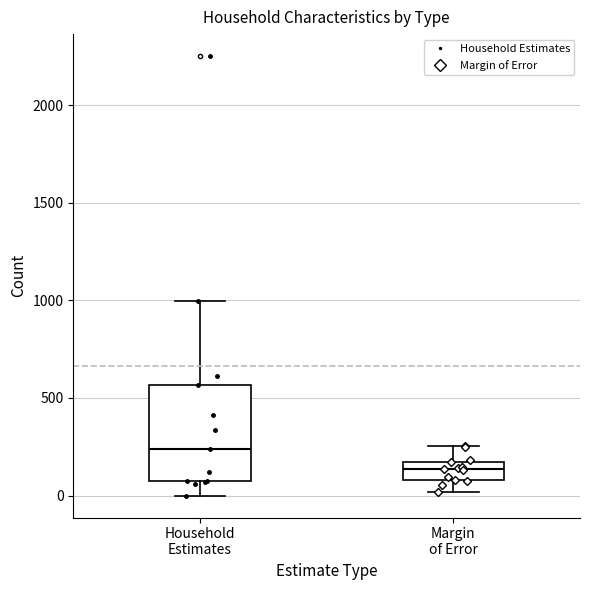

Reading left to right, read every box against the y-axis: the position of its median line, the range the box covers, and the ends of its whiskers. The values are not printed on the chart, so give them approximately, as read against the axis.

Household Estimates: median 250, box 100 to 550, whiskers 0 to 1000
Margin of Error: median 150 (inside the box), box 100 to 150, whiskers 0 to 250